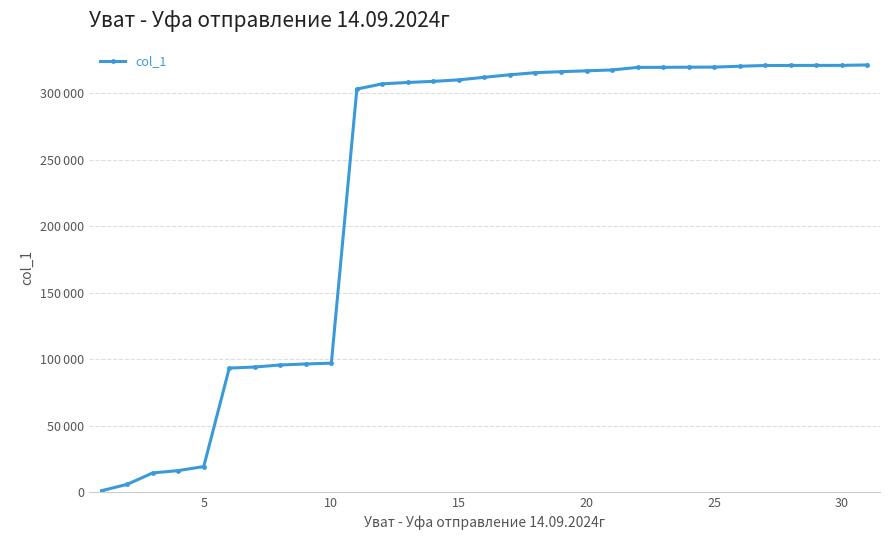

What is the smallest value displayed?

1058